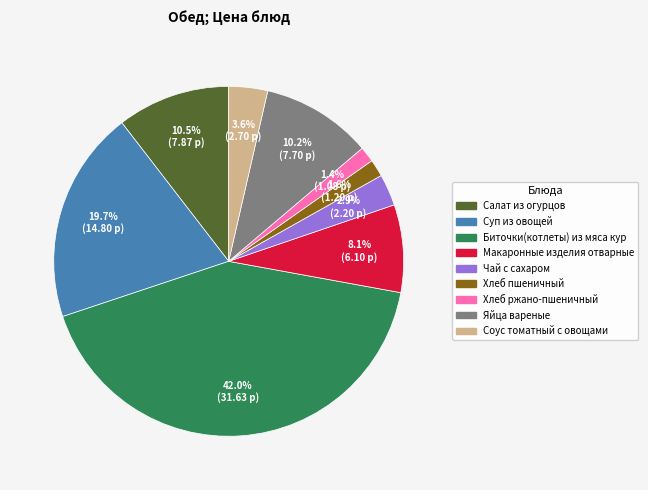

What percentage is the Соус томатный с овощами slice, to the nearest percent?

4%